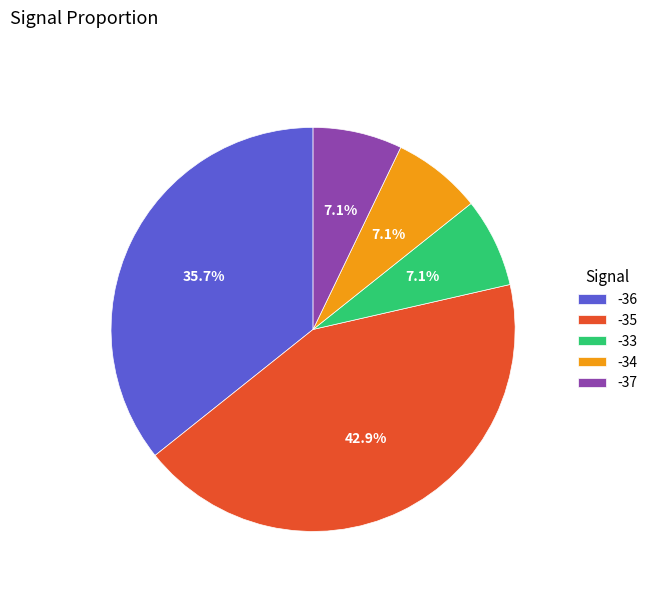

Count the number of slices in the pie.

5